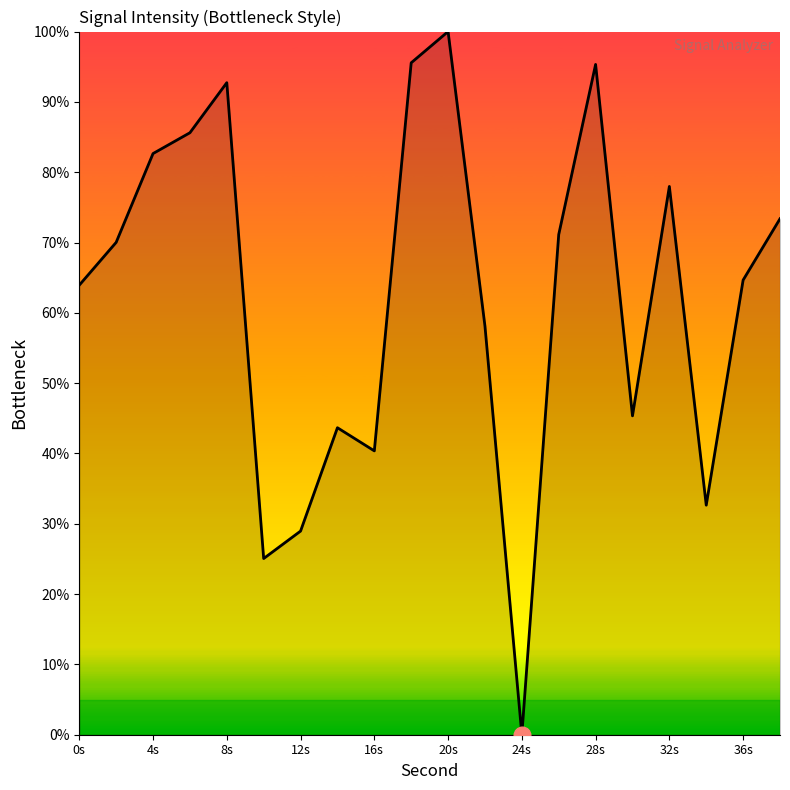

How many lines are shown in the chart?

1